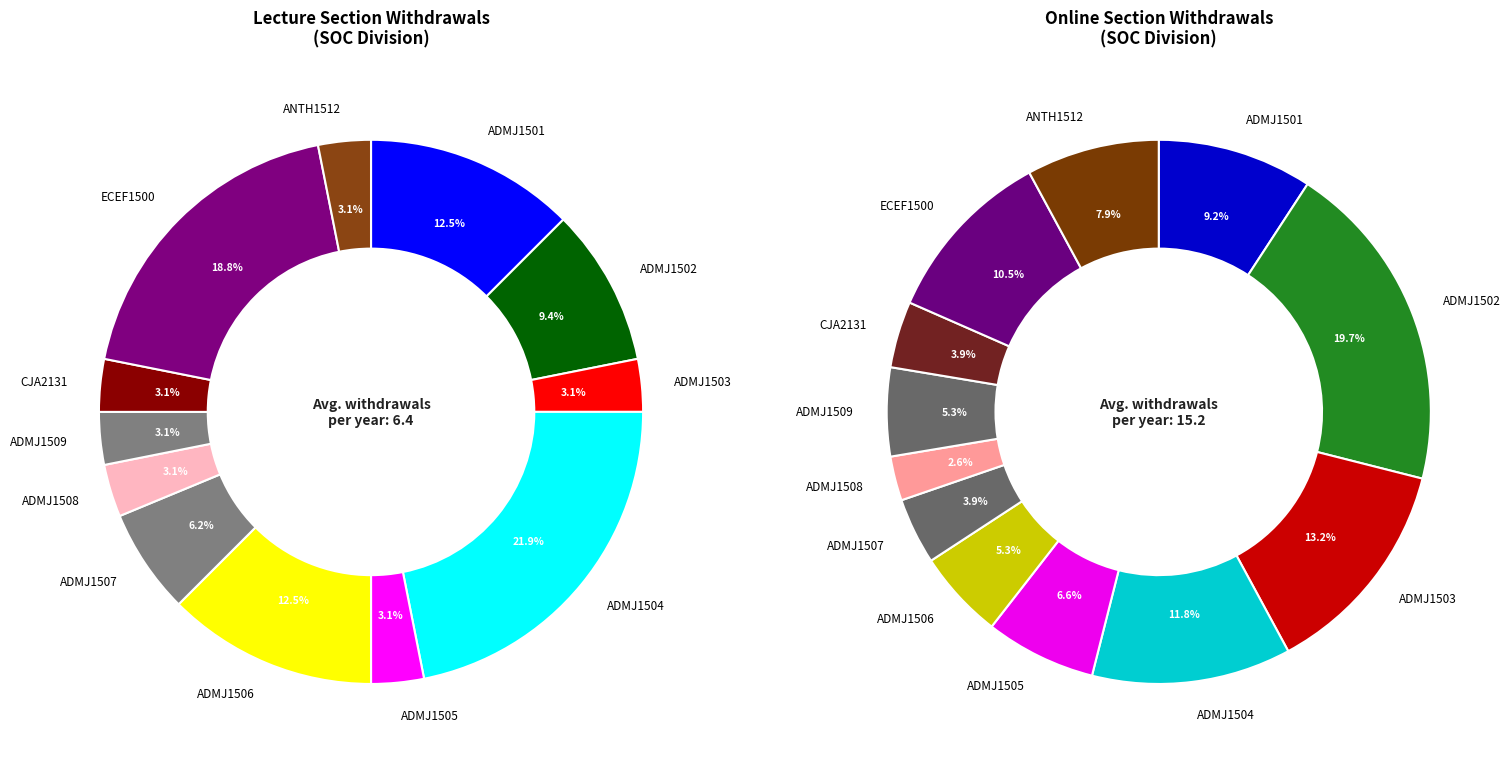

Which slice is the largest?

ADMJ1502